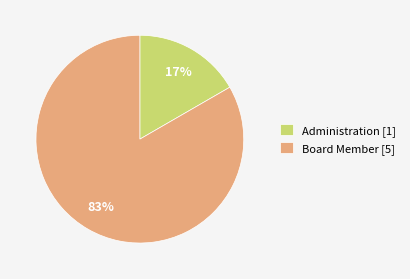

Which has a higher value, Board Member or Administration?

Board Member